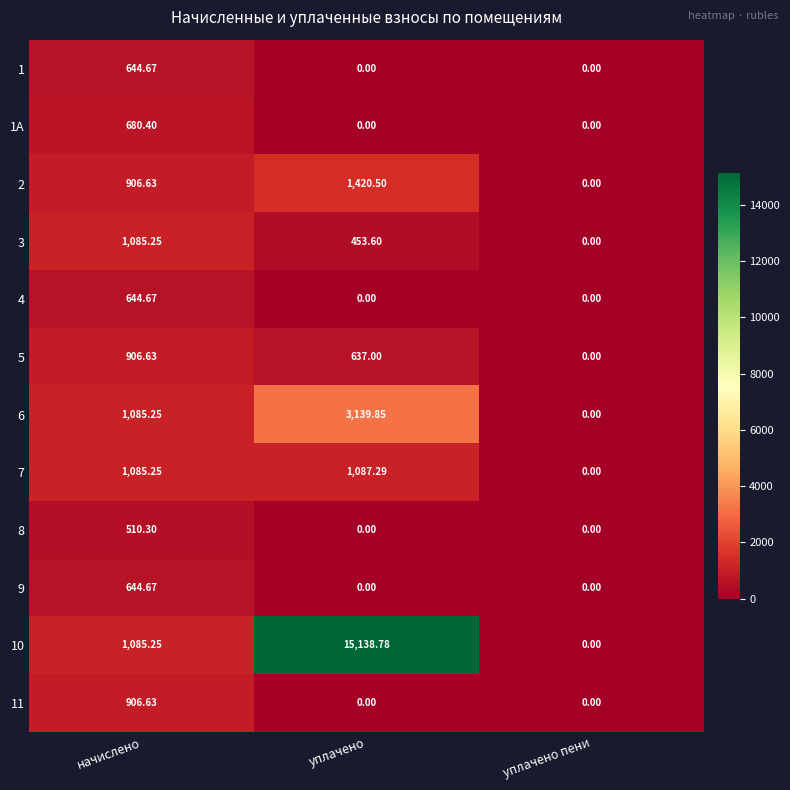

At which label does 5 first exceed 637?

начислено